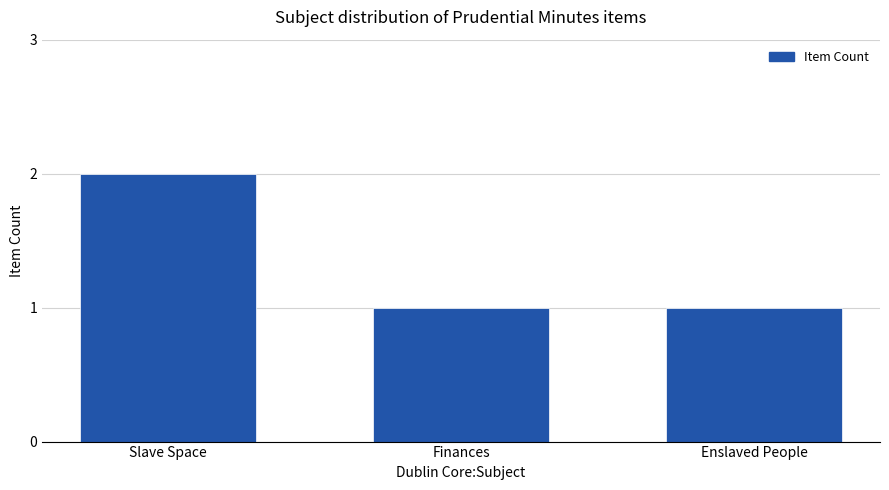

What is the approximate value at Slave Space?

2